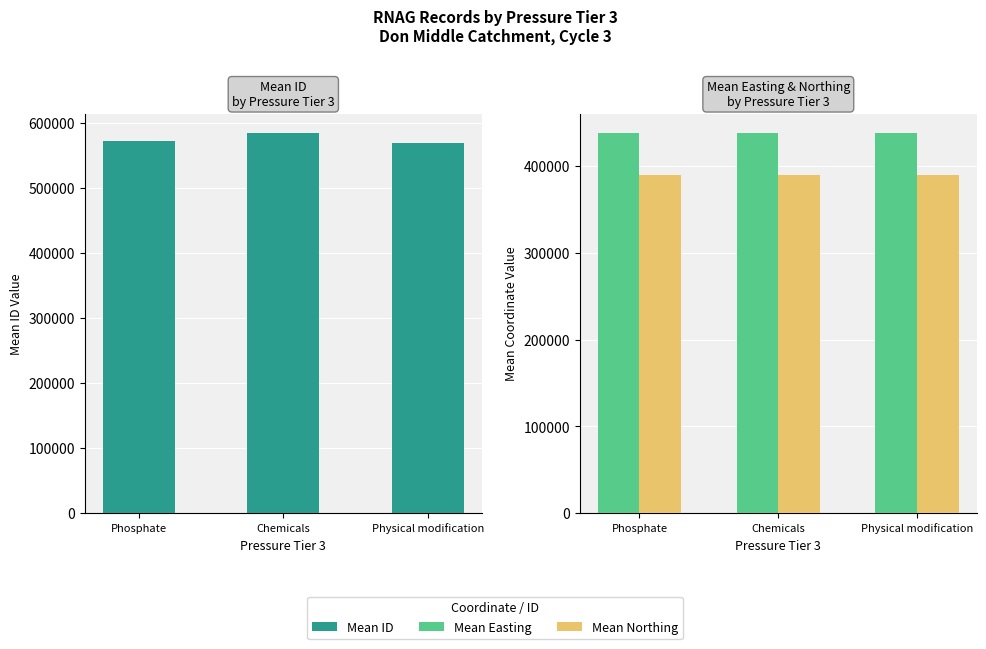

What value does the Mean Northing series have at Phosphate?

390004.0